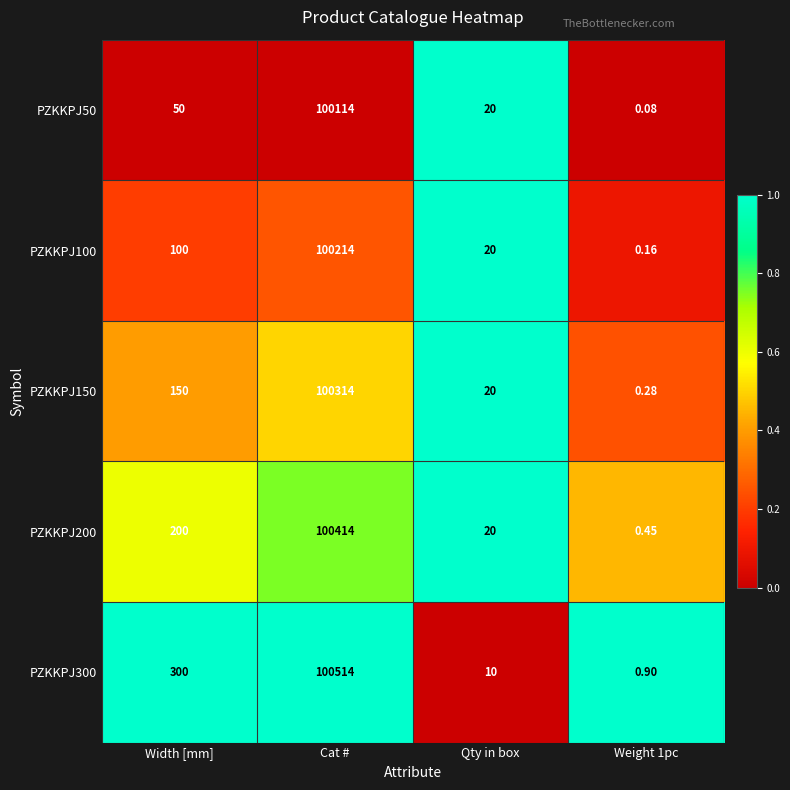

Which category has the highest value in the PZKKPJ50 series?

Cat #